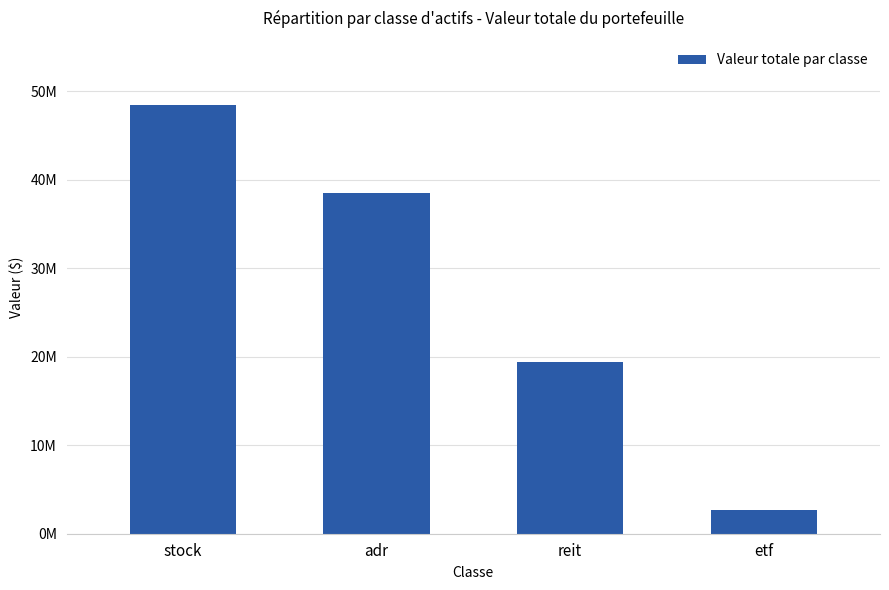

Does the chart contain any negative values?

No